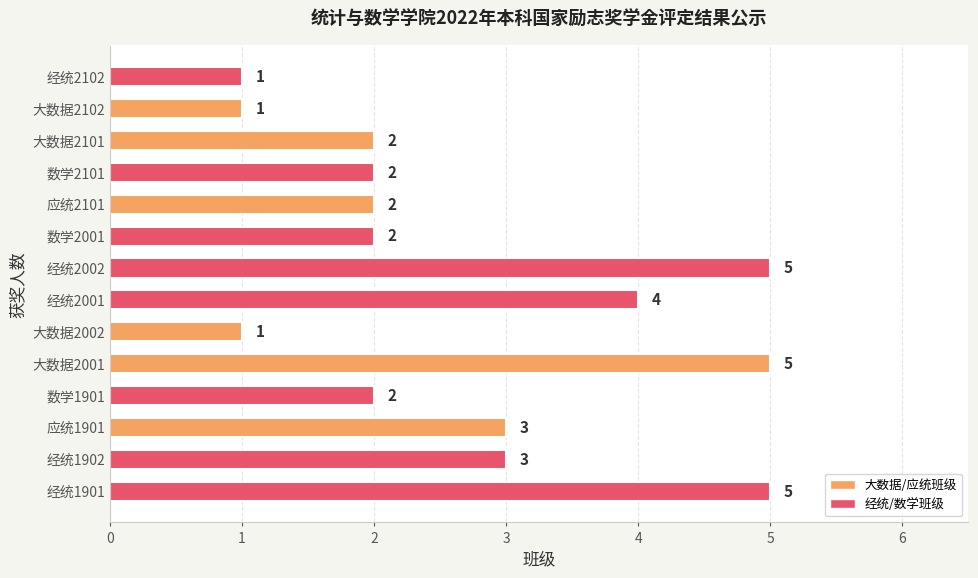

Count the values in the range 2 to 4.

8